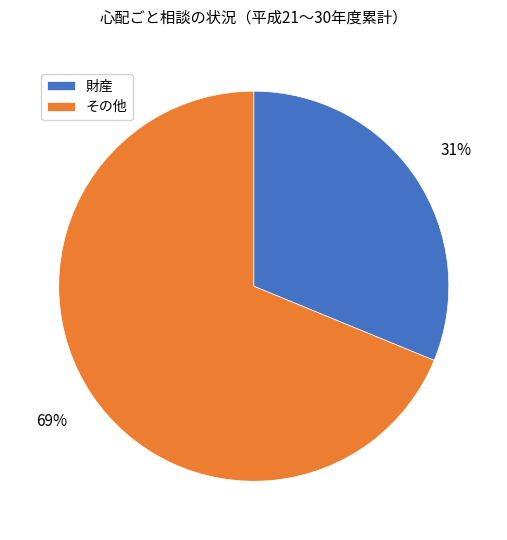

How many segments does this pie chart have?

2